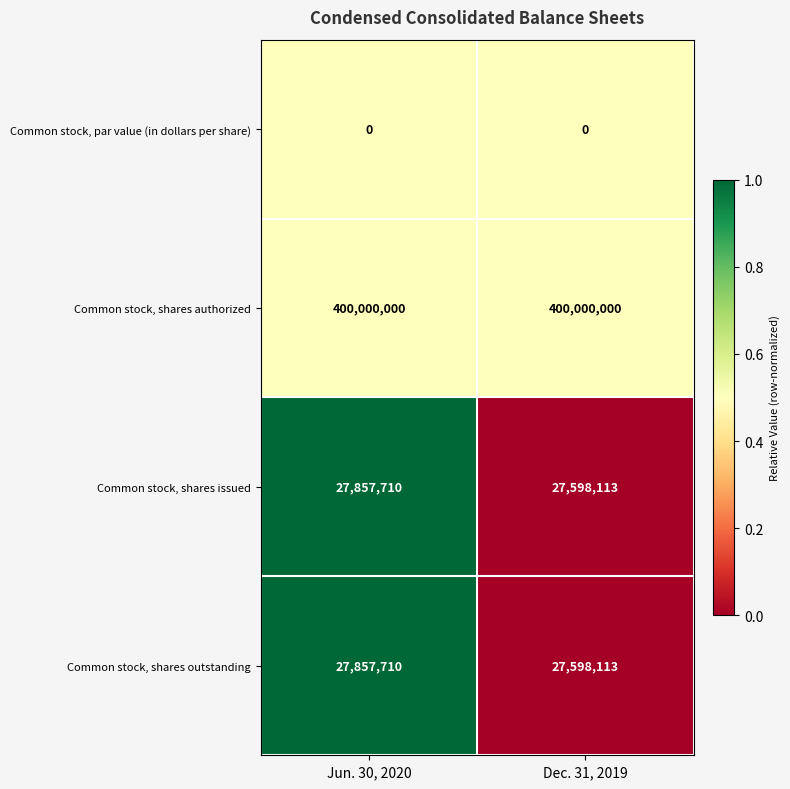

True or false: Common stock, shares authorized has a value of 400000000 at Dec. 31, 2019.

True